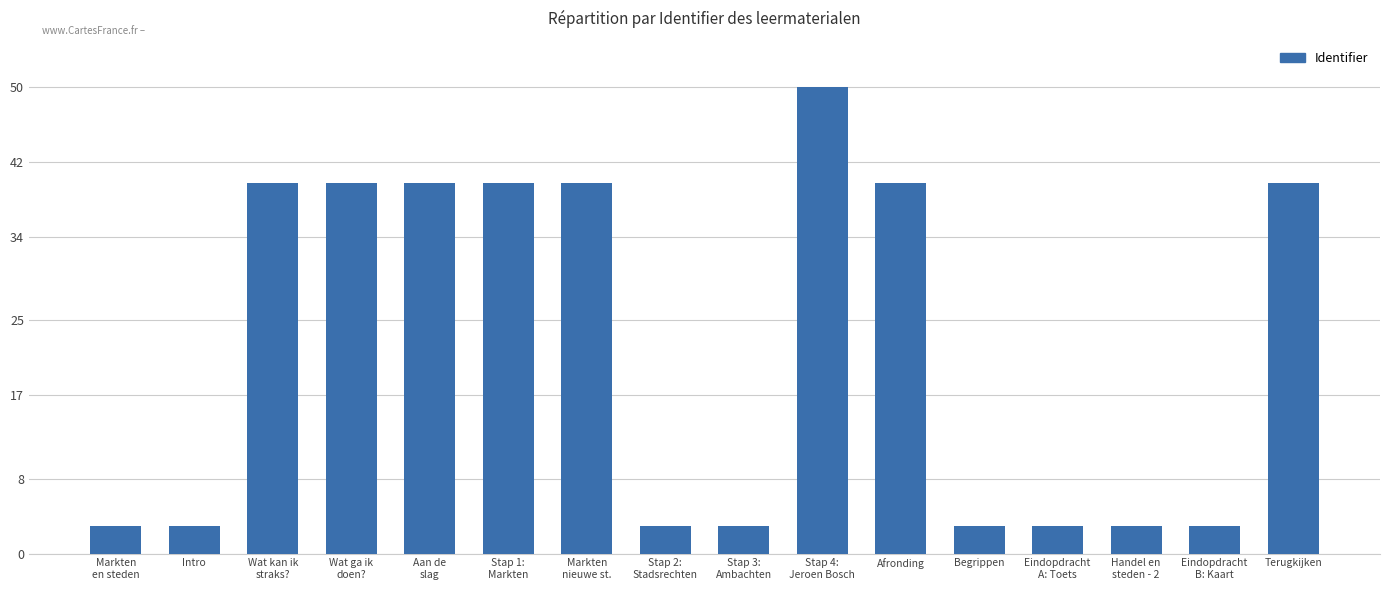

Approximately how many times larger is the value at Stap 4:
Jeroen Bosch compared to Terugkijken?

1.3